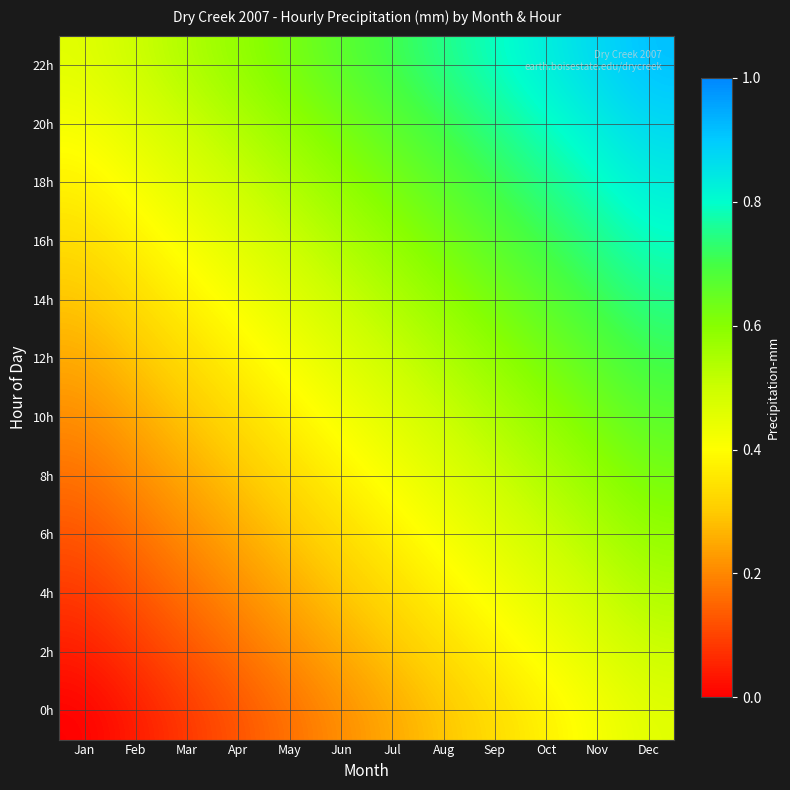

Between May and Apr, which is larger?

May